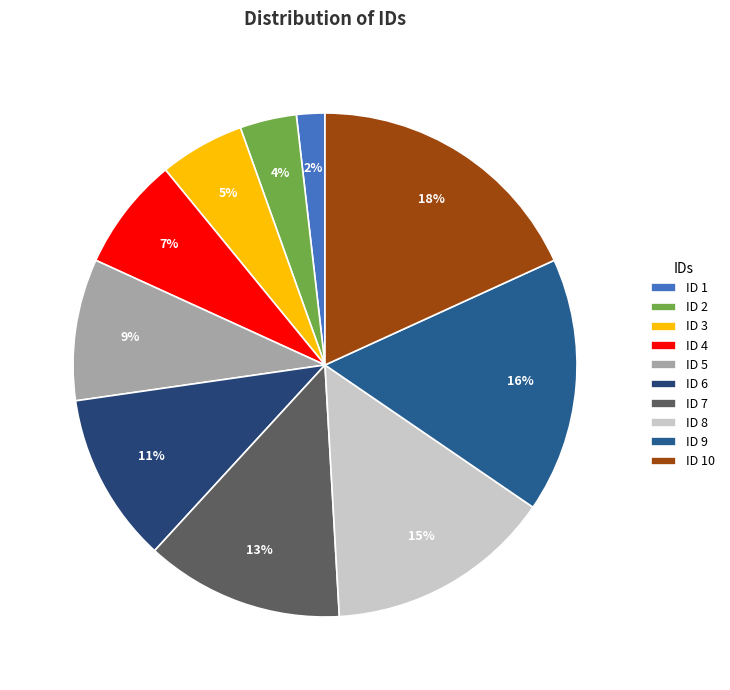

Rank the categories by value from lowest to highest.

ID 1, ID 2, ID 3, ID 4, ID 5, ID 6, ID 7, ID 8, ID 9, ID 10